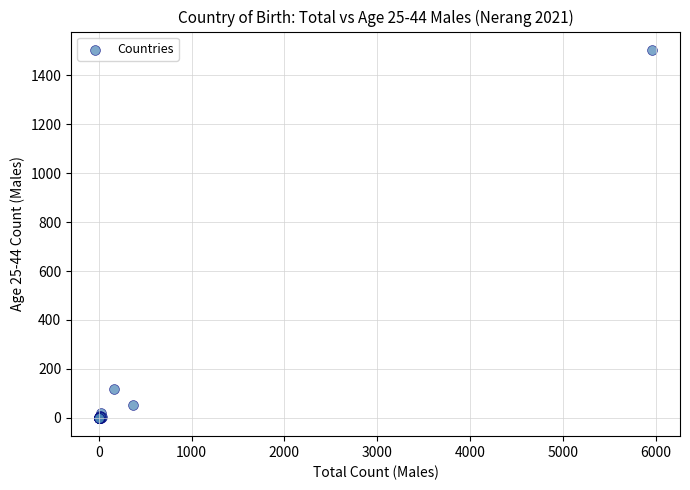

What Y value in the scatter plot is closest to 752?

118